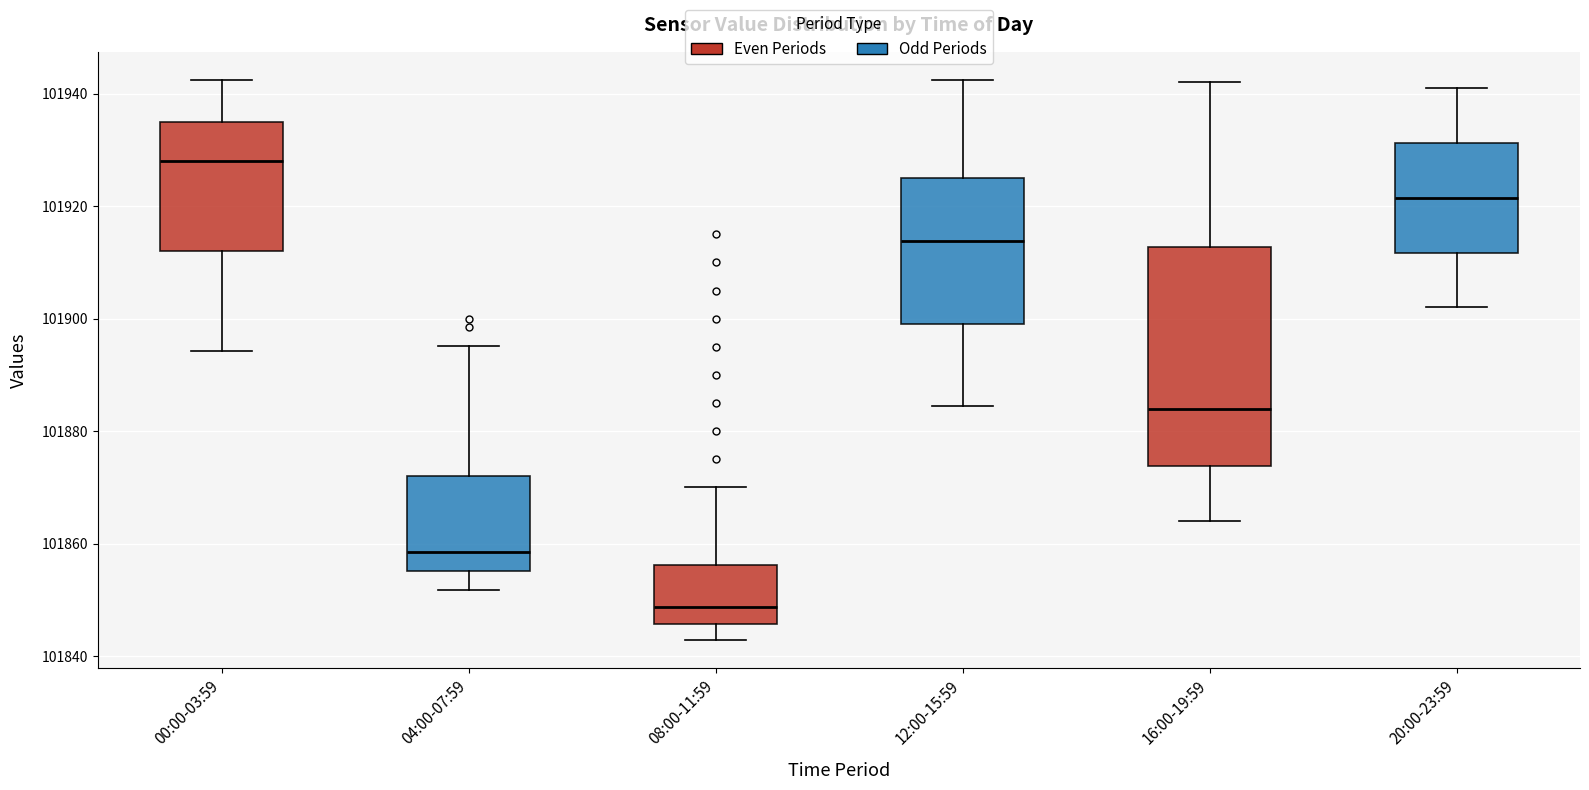

Reading left to right, read every box against the y-axis: the position of its median line, the range the box covers, and the ends of its whiskers. The values are not printed on the chart, so give them approximately, as read against the axis.

00:00-03:59: median 101928, box 101912 to 101934, whiskers 101894 to 101942
04:00-07:59: median 101858, box 101856 to 101872, whiskers 101852 to 101896
08:00-11:59: median 101848, box 101846 to 101856, whiskers 101842 to 101870
12:00-15:59: median 101914, box 101900 to 101926, whiskers 101884 to 101942
16:00-19:59: median 101884, box 101874 to 101912, whiskers 101864 to 101942
20:00-23:59: median 101922, box 101912 to 101932, whiskers 101902 to 101942